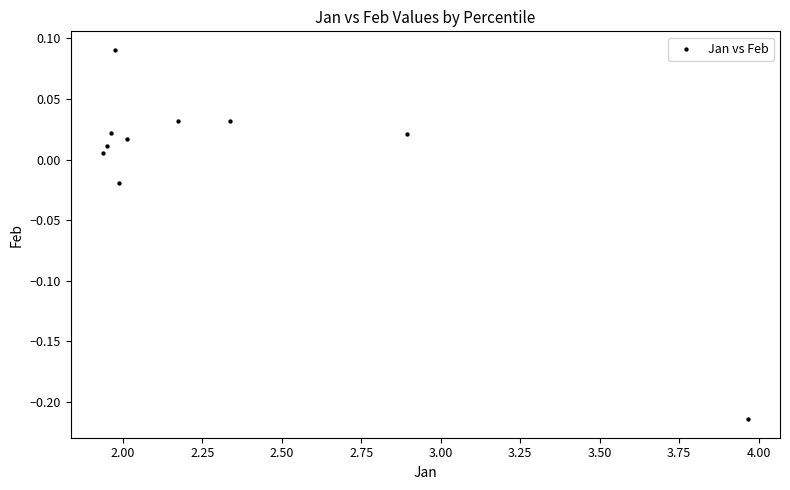

What is the range of Y values (max minus min)?

0.3